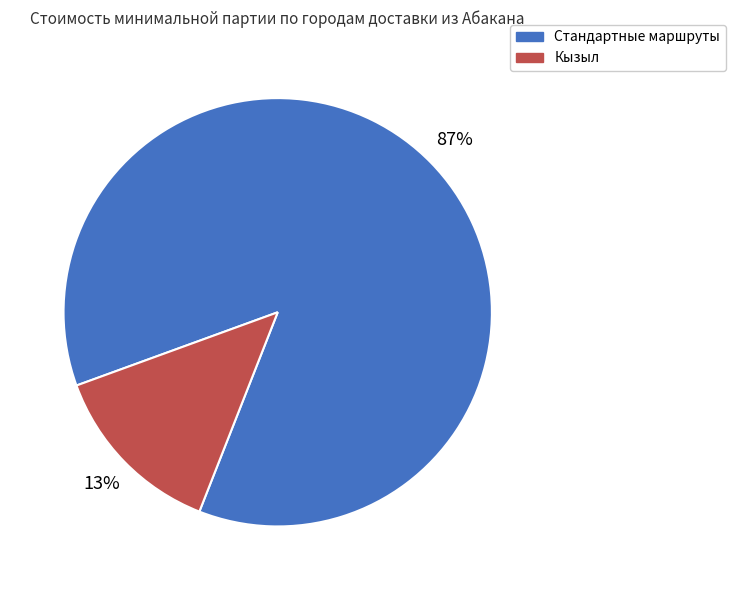

Rank the categories by value from highest to lowest.

Стандартные маршруты, Кызыл